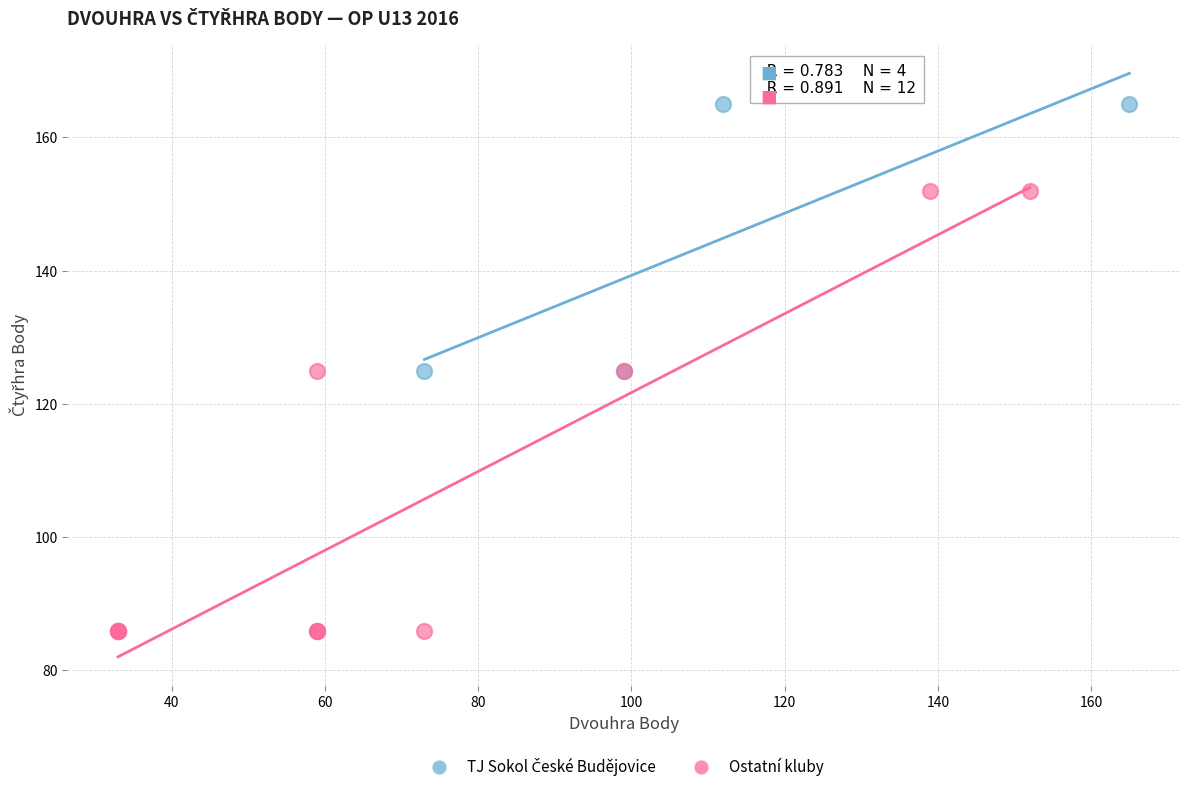

Which series contains the lowest Y value?

Ostatní kluby